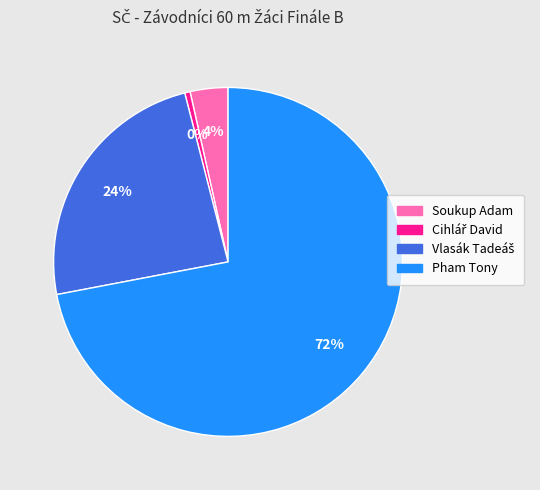

To the nearest percent, what is the difference between the Pham Tony and Soukup Adam slice percentages?

68%